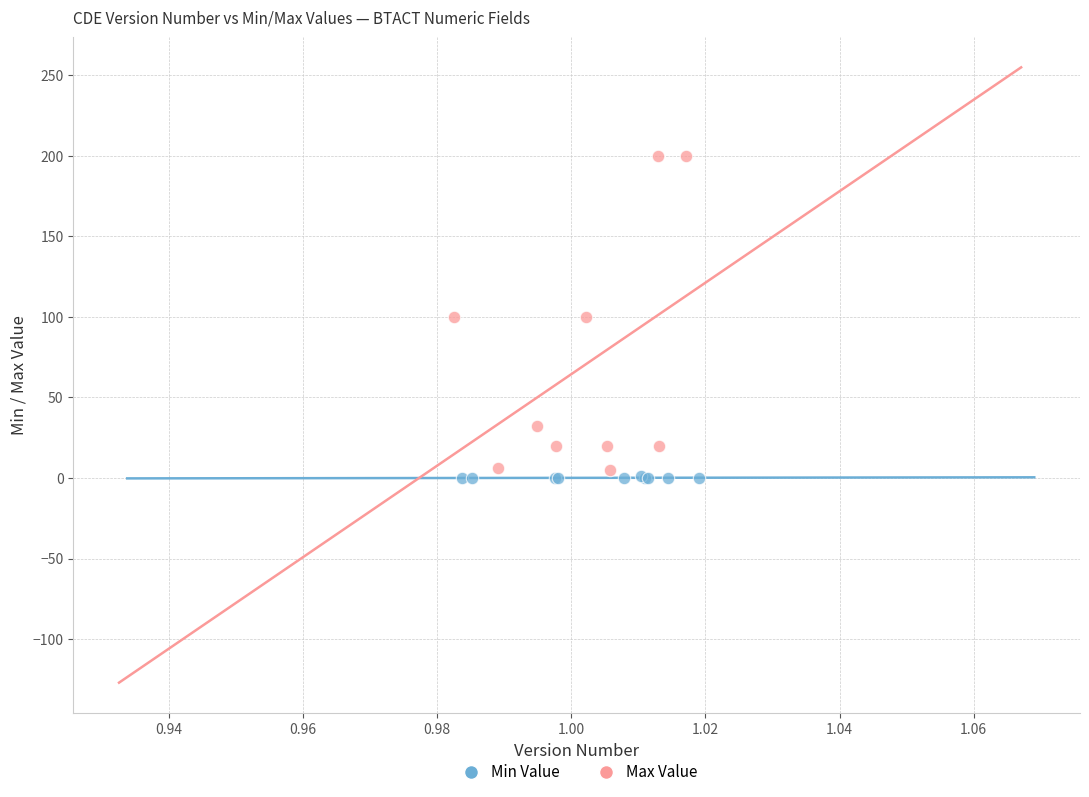

Which series has the widest spread of Y values?

Max Value